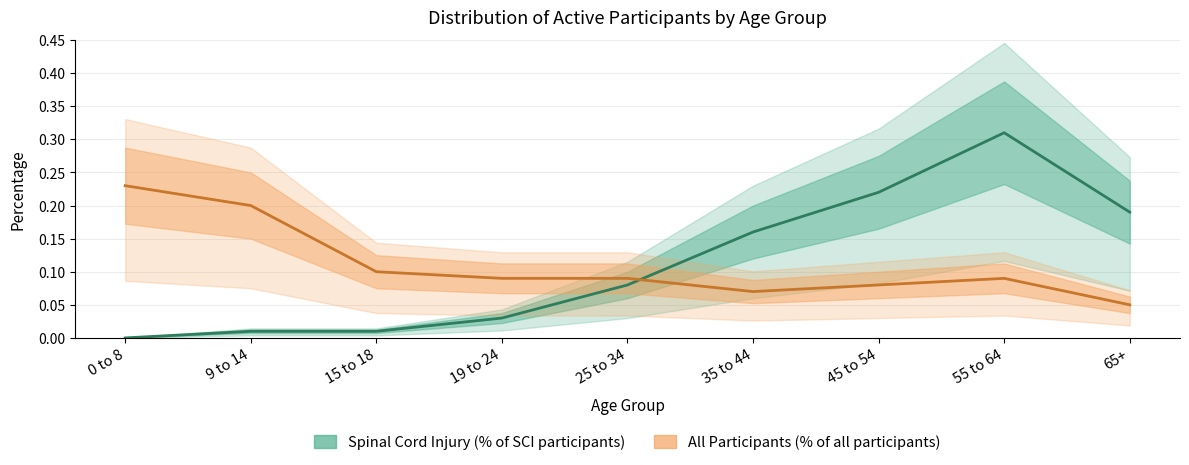

At which category does the chart reach its minimum across all series?

0 to 8